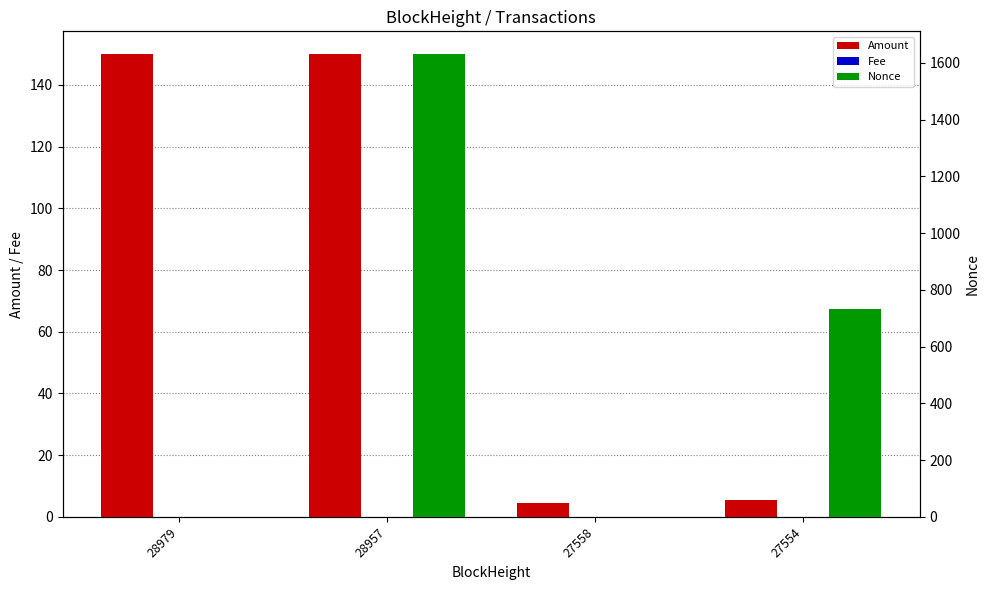

How many series are shown in this chart?

3